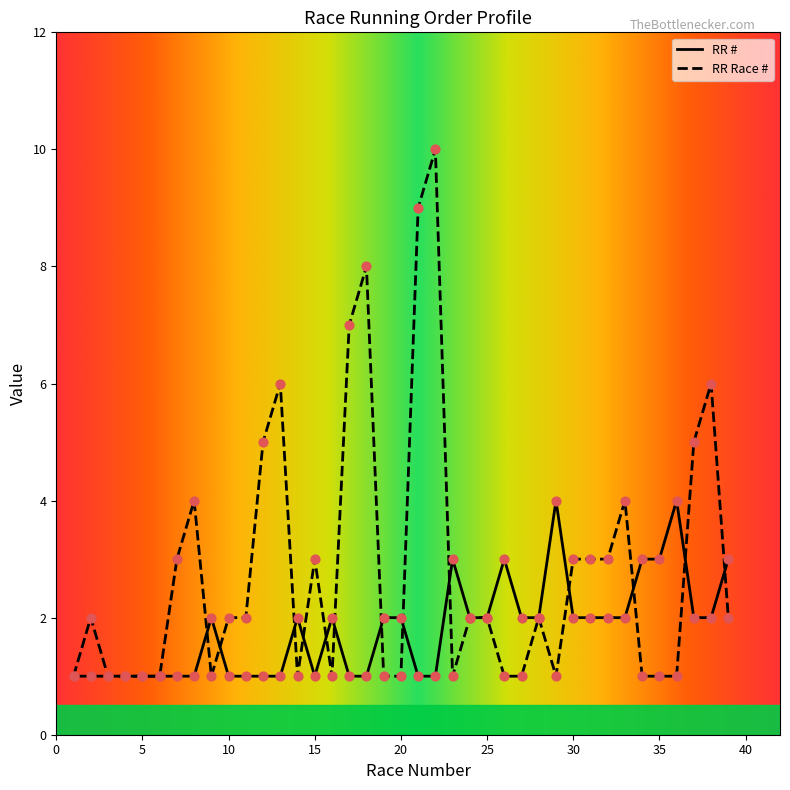

Which series has the largest range (max minus min)?

RR Race #